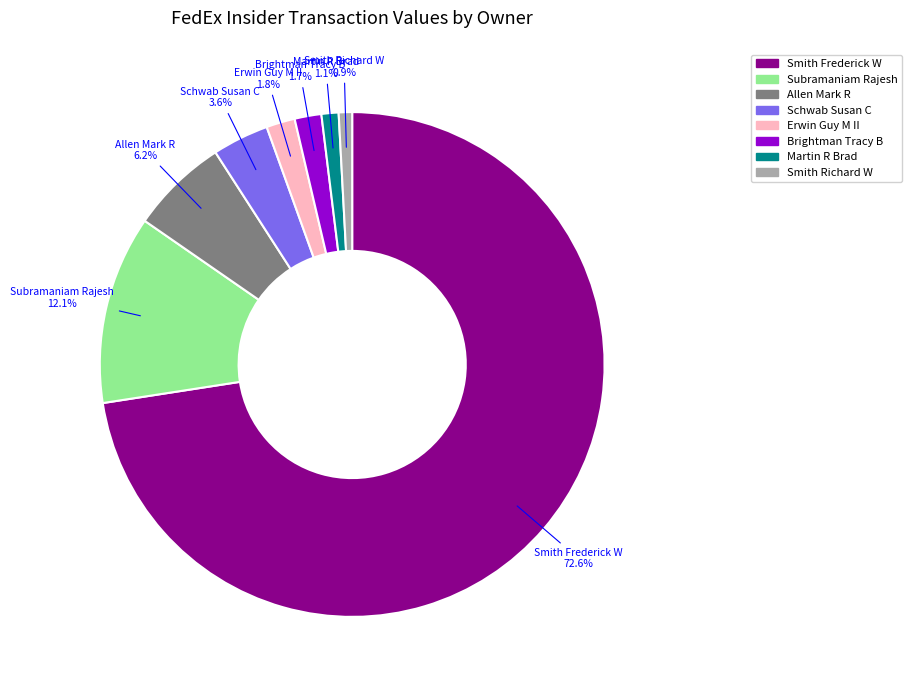

Is there a majority slice in this chart?

Yes